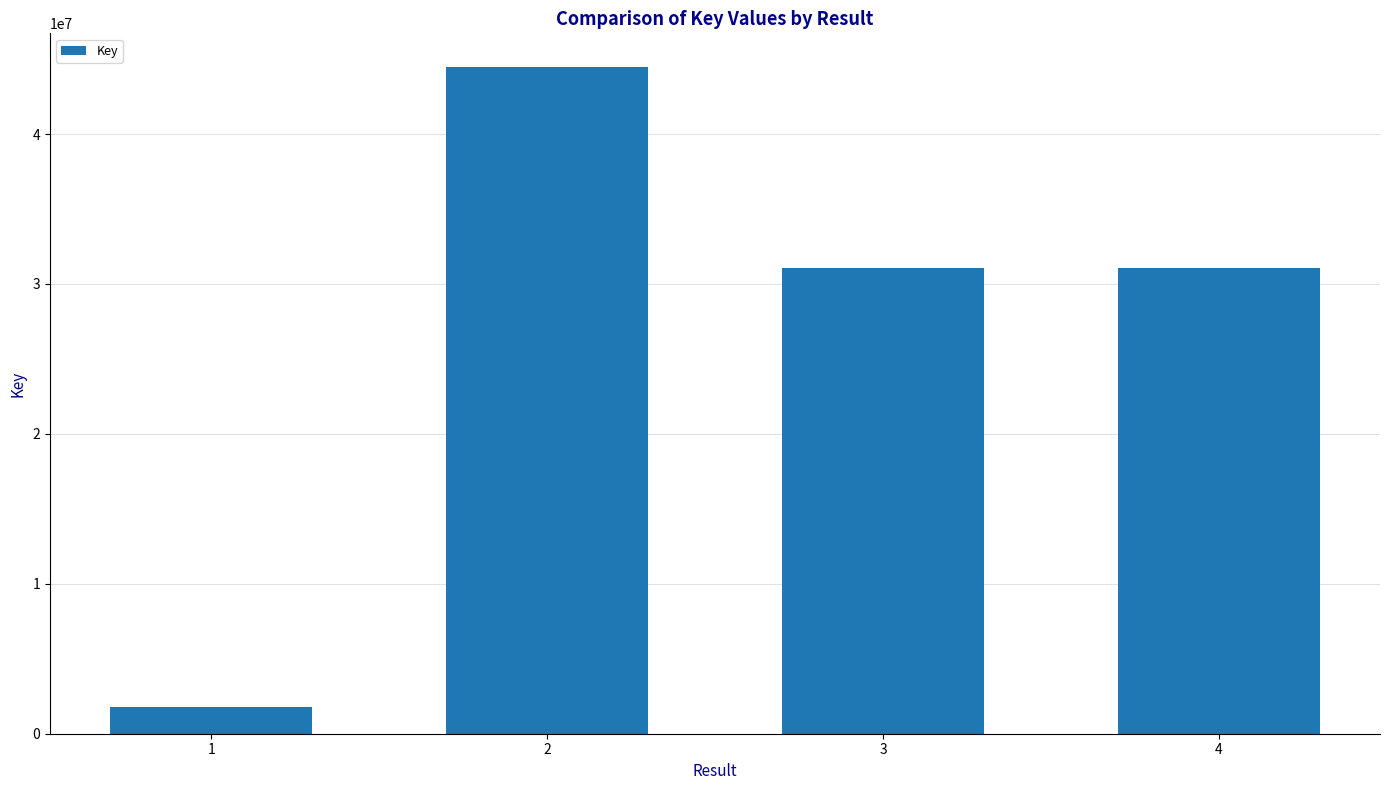

Which category has the highest value across all series?

2